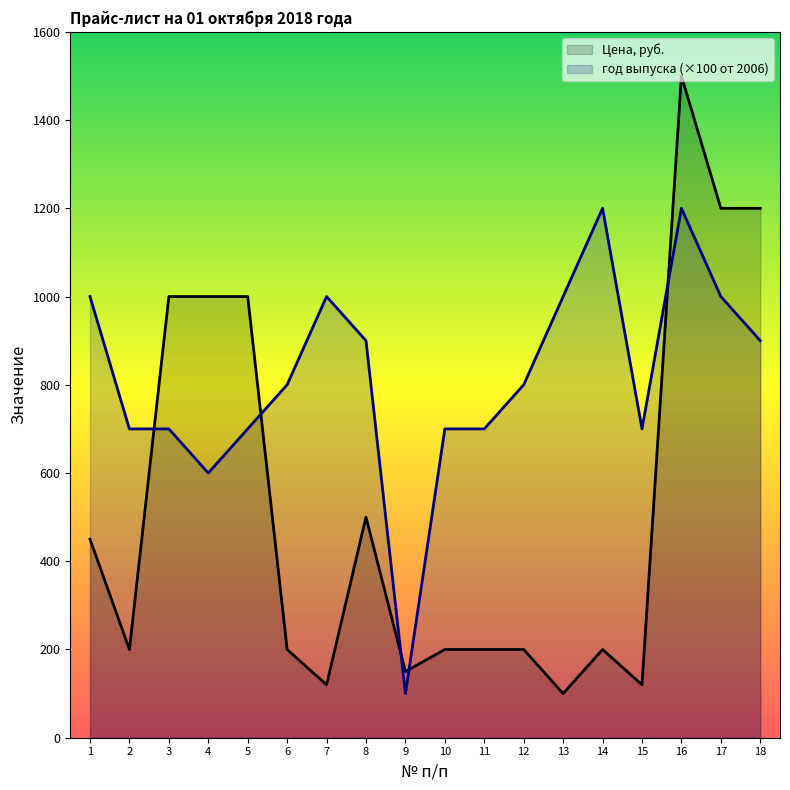

At 13, list the series in order from smallest to largest.

Цена, руб., год выпуска (×100 от 2006)